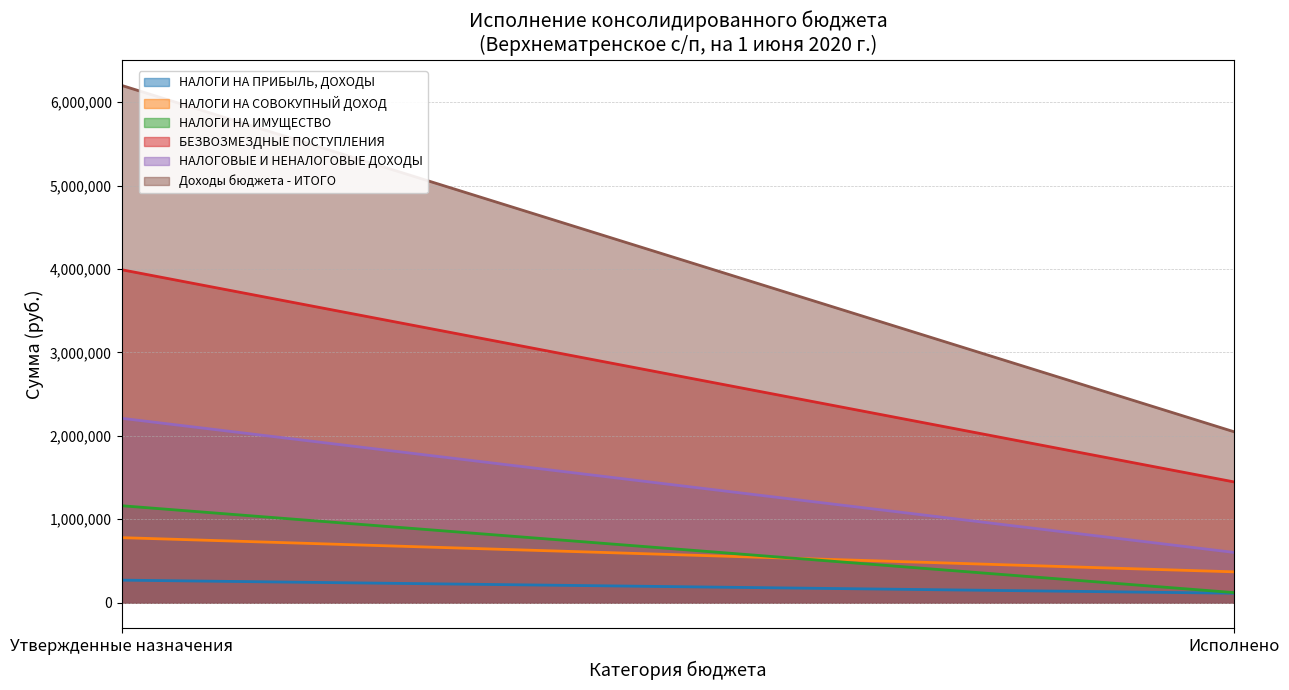

What is the sum of all НАЛОГИ НА ПРИБЫЛЬ, ДОХОДЫ values?

382063.6